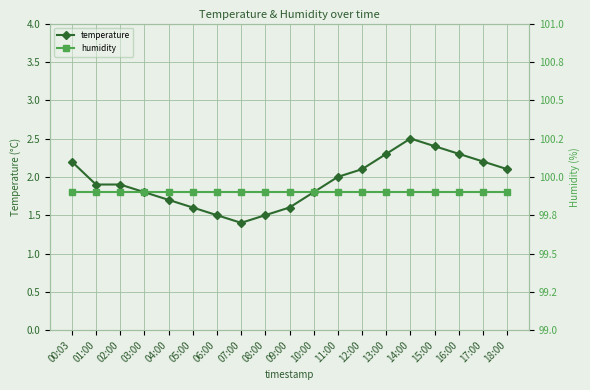

The temperature series shows 2.5 at 14:00. True or false?

True